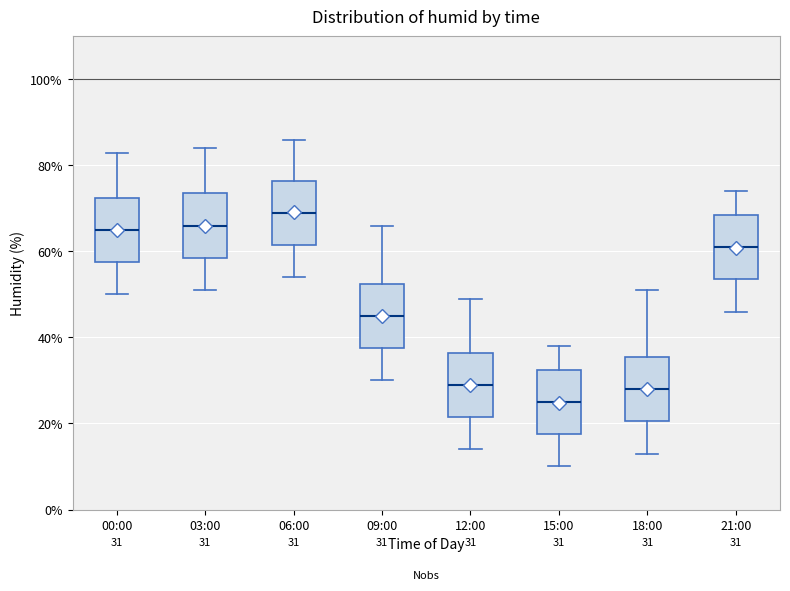

Which box has the lowest median line?

15:00